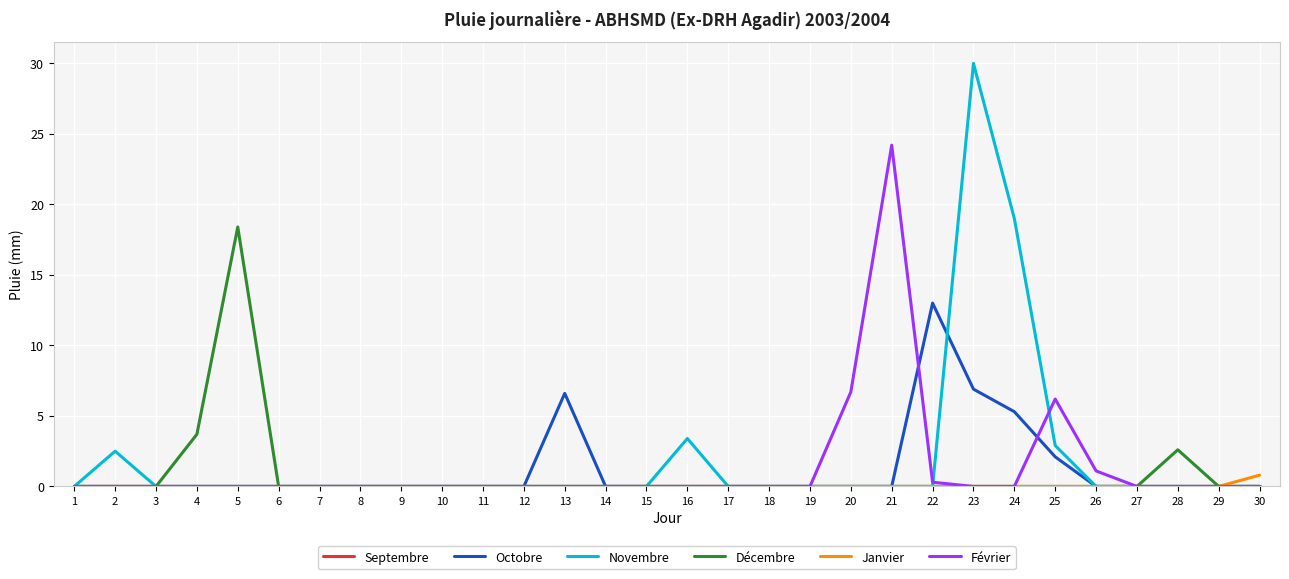

At which category is the sum across all series the highest?

23